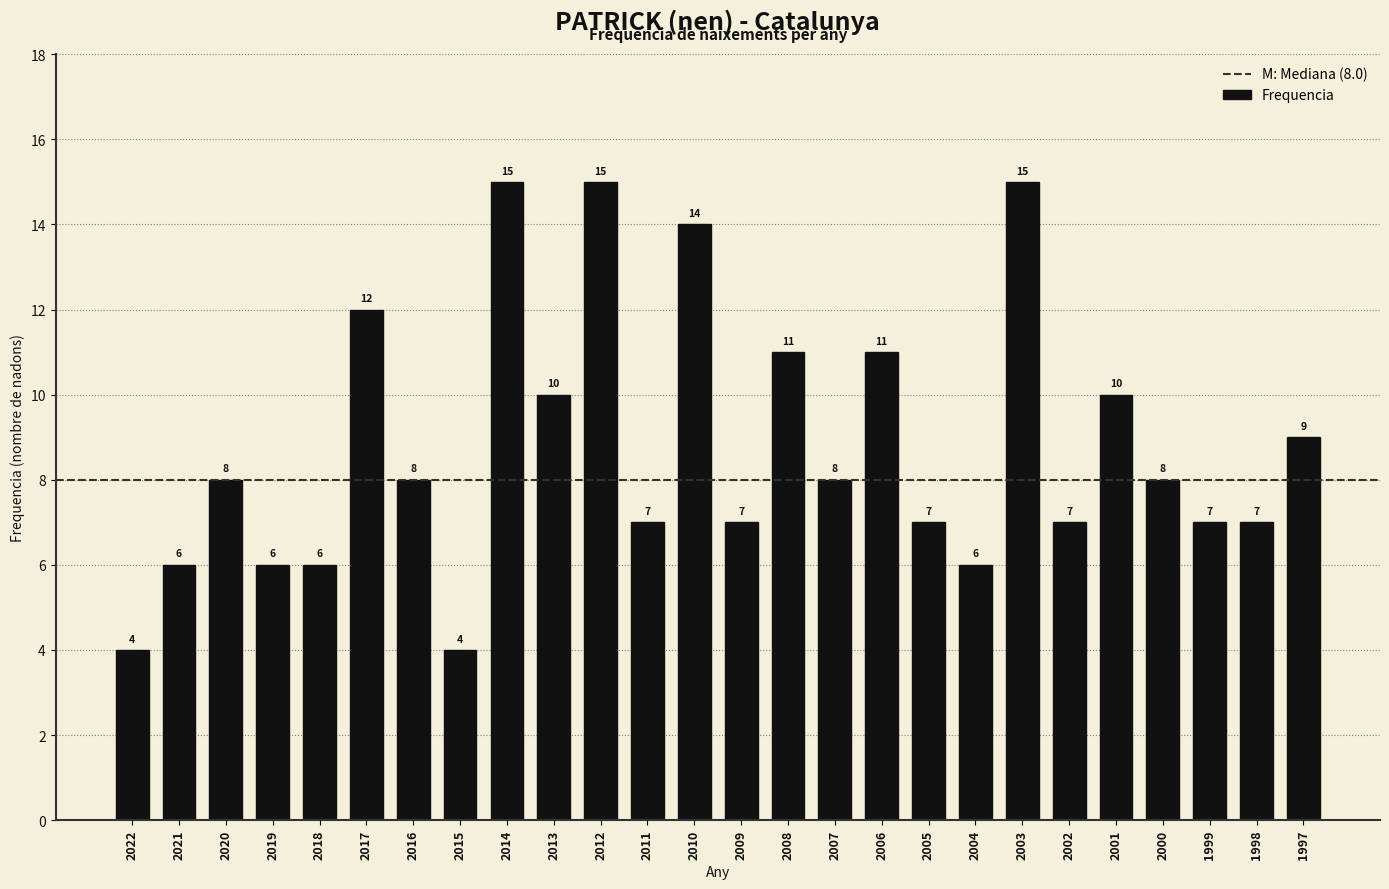

Reading right to left, extract all data points from this chart.

1997=9	1998=7	1999=7	2000=8	2001=10	2002=7	2003=15	2004=6	2005=7	2006=11	2007=8	2008=11	2009=7	2010=14	2011=7	2012=15	2013=10	2014=15	2015=4	2016=8	2017=12	2018=6	2019=6	2020=8	2021=6	2022=4